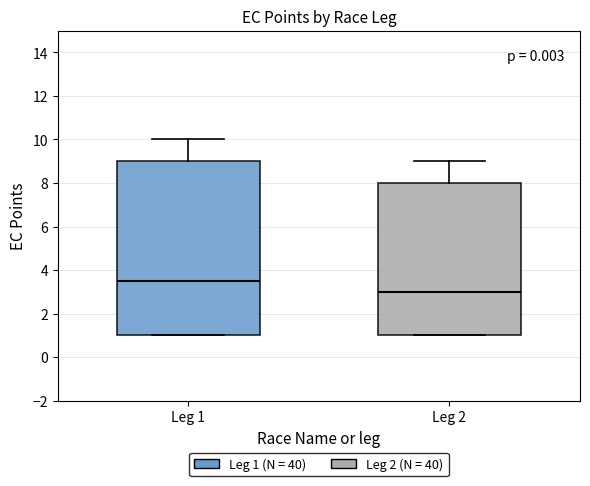

Which box is the tallest, from its lower edge to its upper edge?

Leg 1